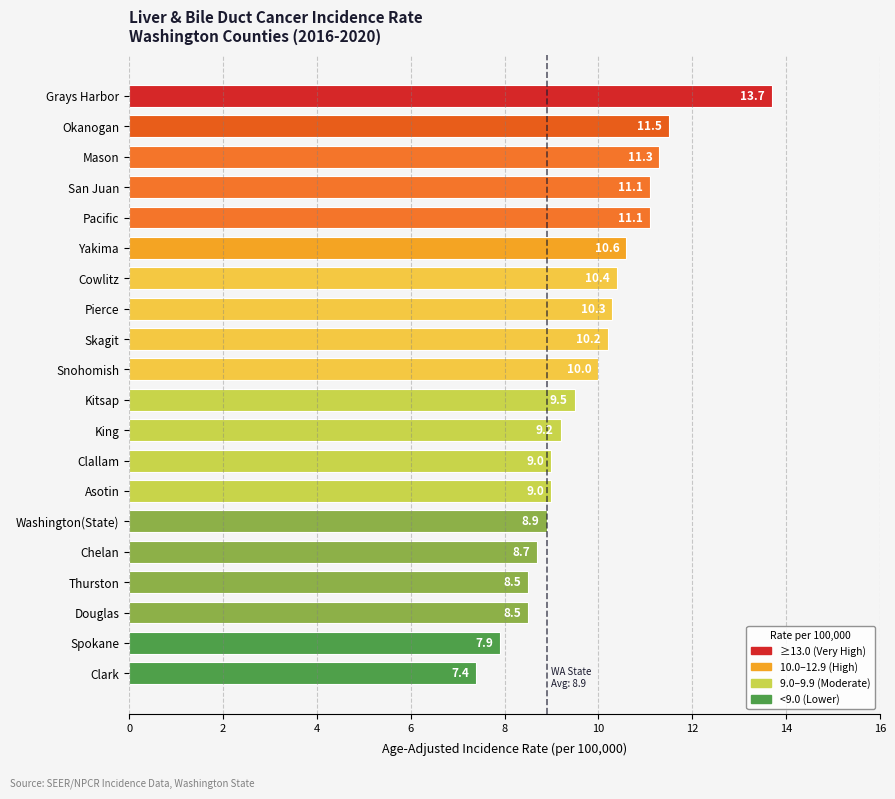

What is the greatest value displayed?

13.7